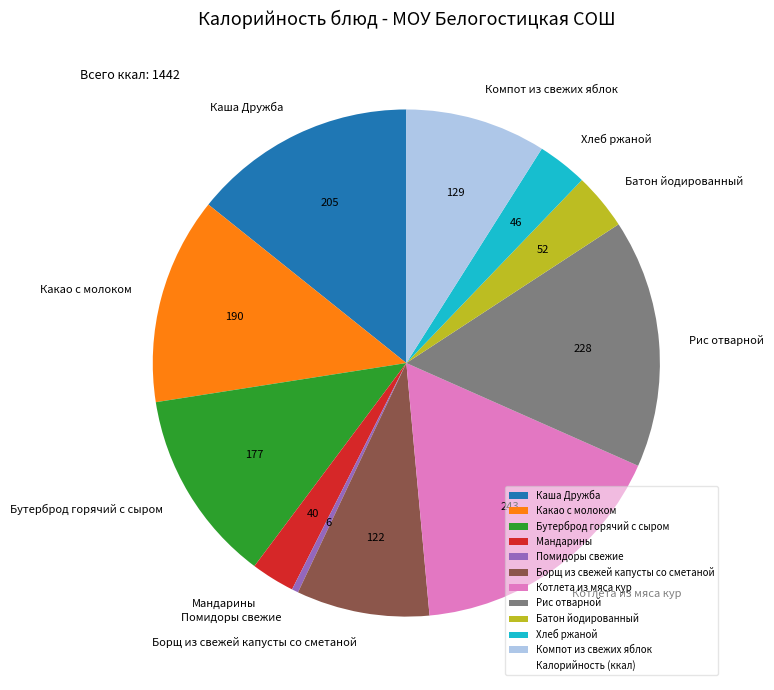

Count the number of slices in the pie.

11